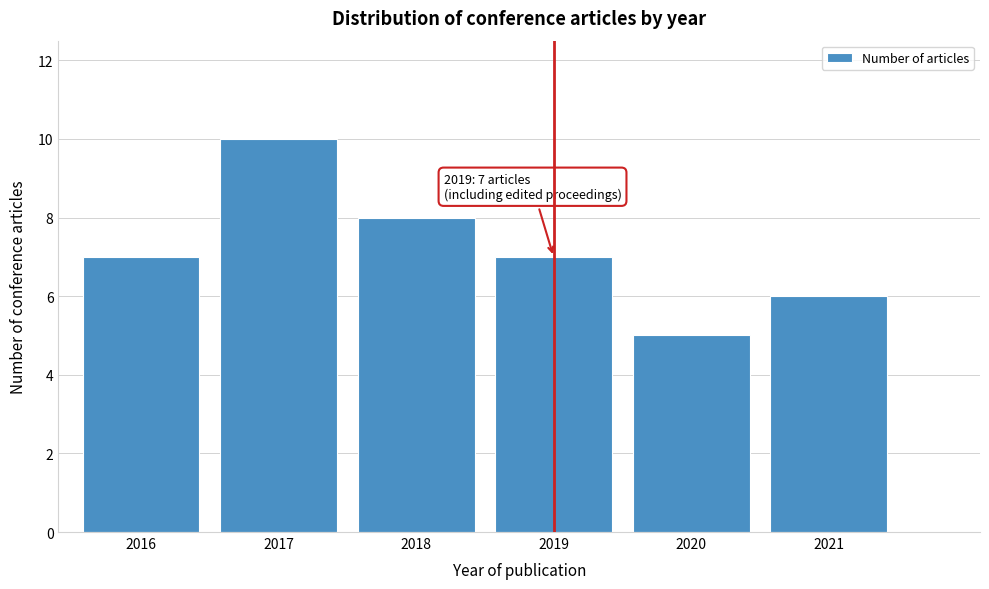

Reading right to left, extract all data points from this chart.

2021=6	2020=5	2019=7	2018=8	2017=10	2016=7